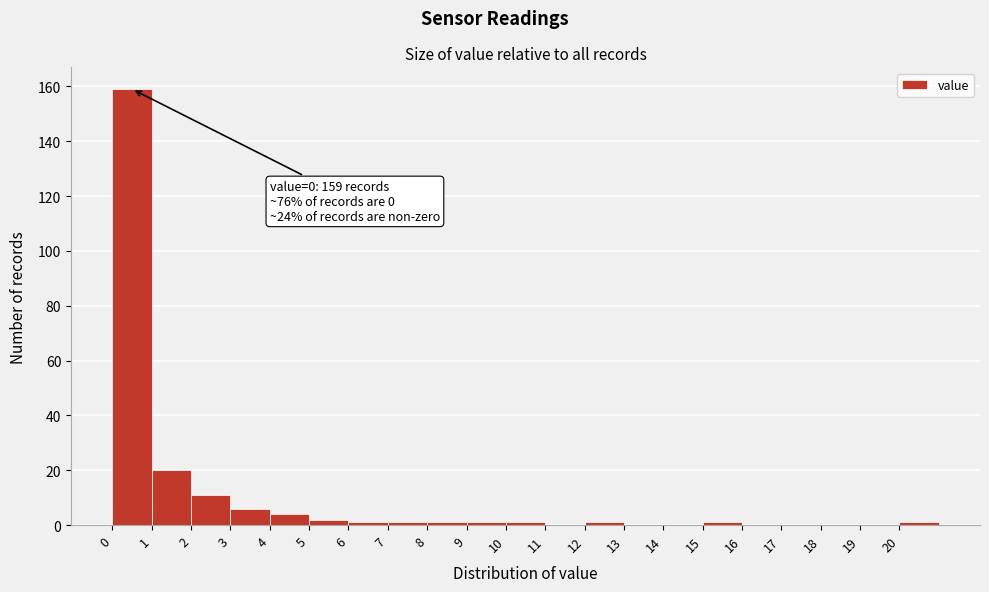

Which range on the x-axis has the tallest bar?

0 to 1